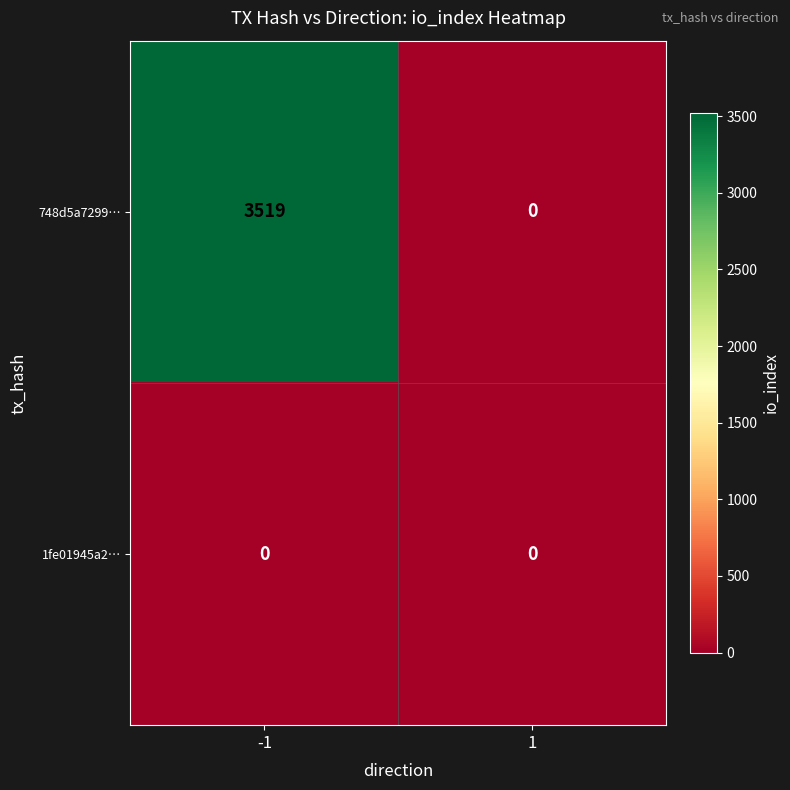

Which series has the largest total across all categories?

748d5a7299…